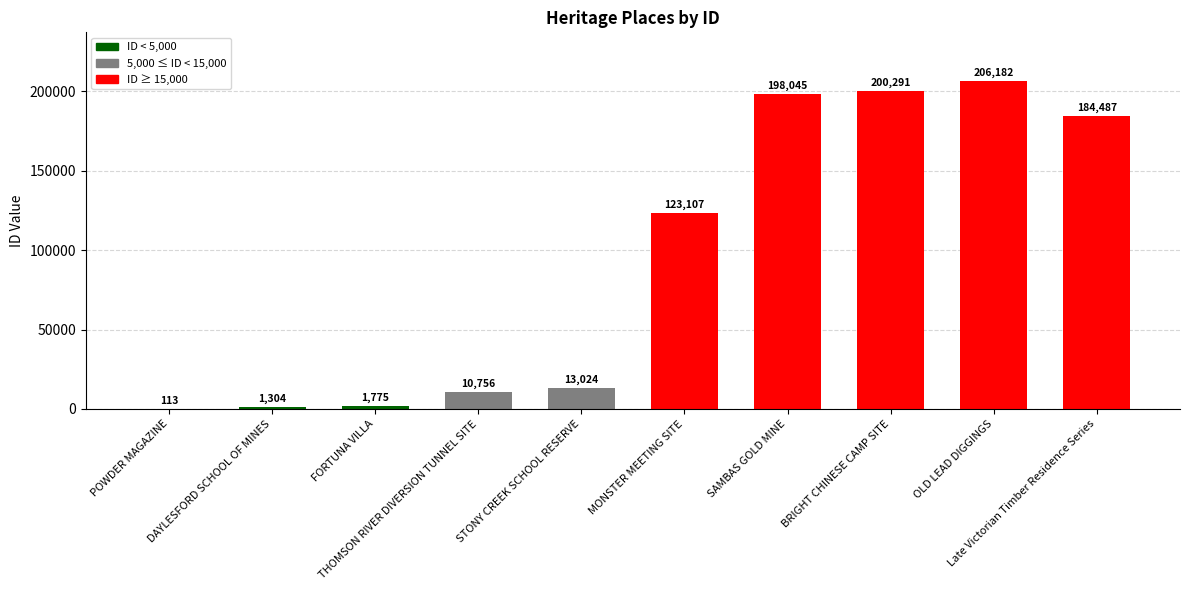

What is the sum of all values?

939084